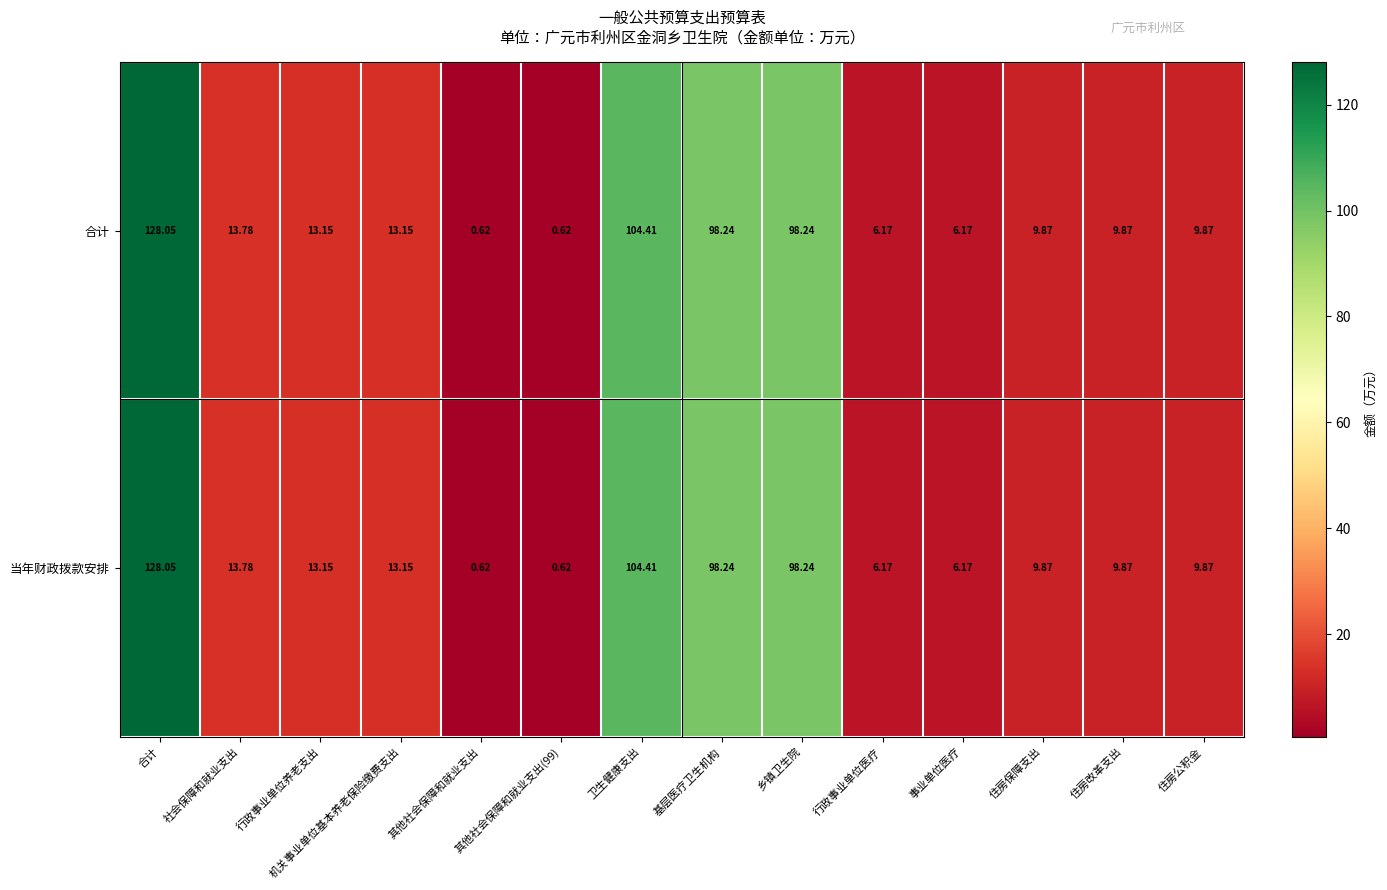

At which category is the sum across all series the highest?

合计